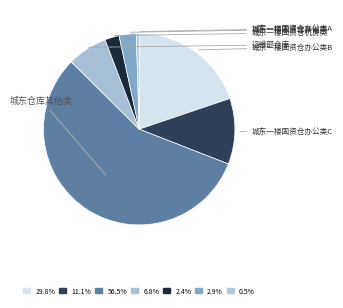

To the nearest percent, what portion does 城东一楼固资仓办公类B represent?

20%